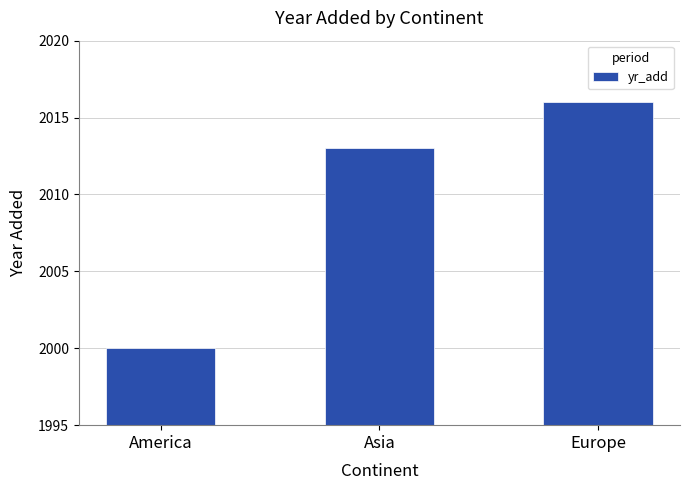

List the labels in order of value, smallest first.

America, Asia, Europe